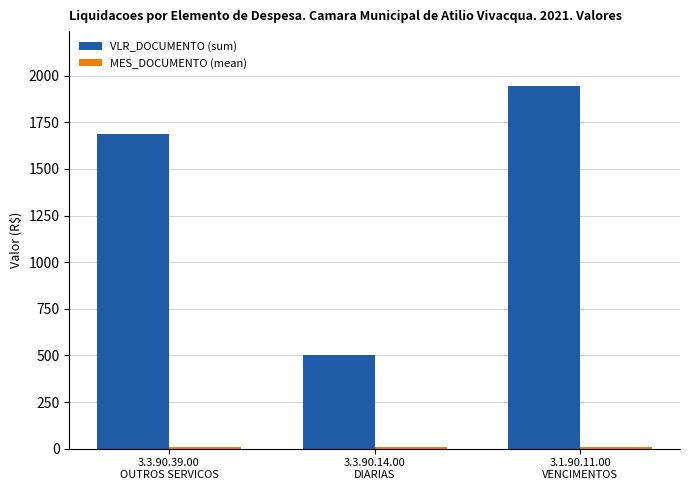

Which series has the largest range (max minus min)?

VLR_DOCUMENTO (sum)